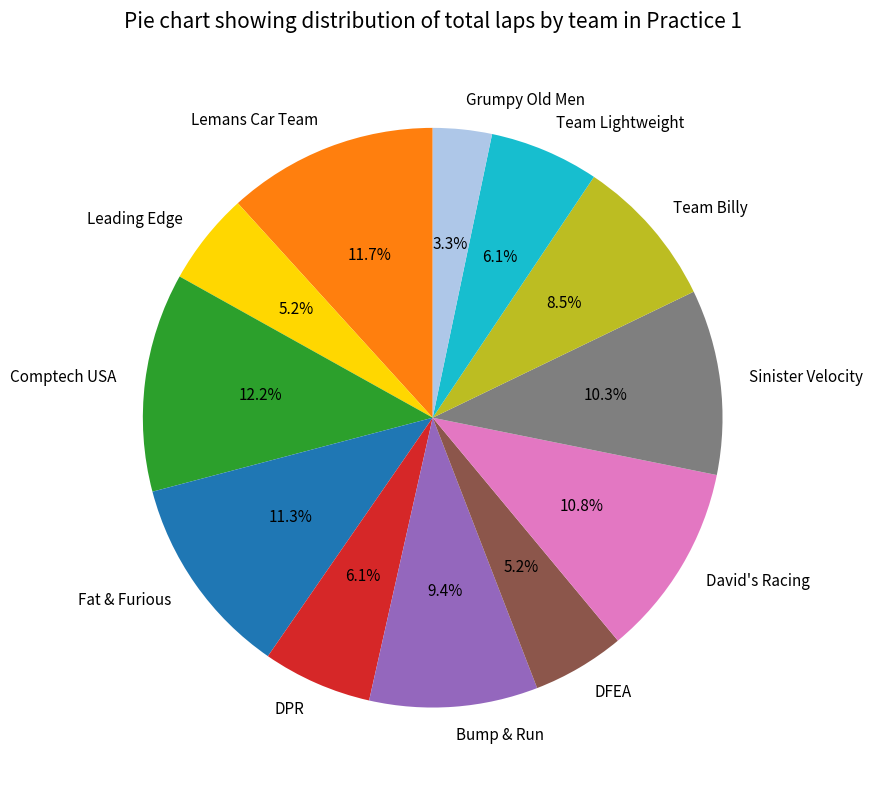

How many slices are in this pie chart?

12